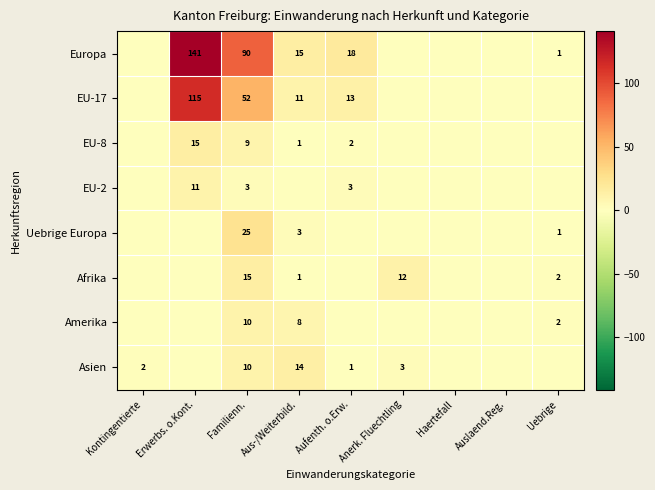

Is it true that Asien equals 2 at Kontingentierte?

True